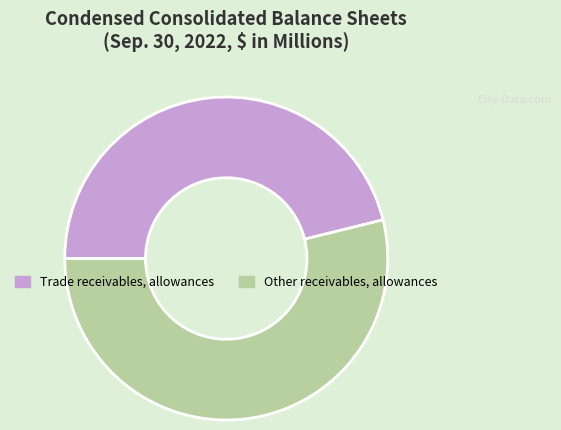

Combined, do Trade receivables, allowances and Other receivables, allowances account for over 50%?

Yes